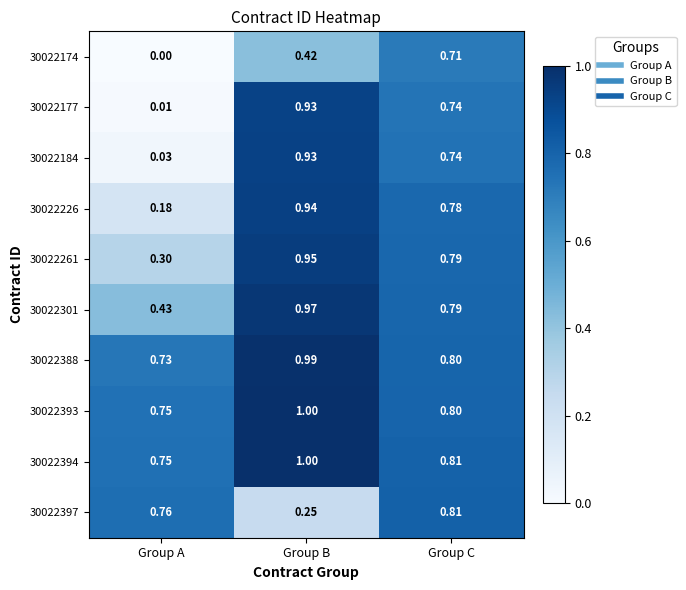

Which series changed the most between Group A and Group C?

30022177